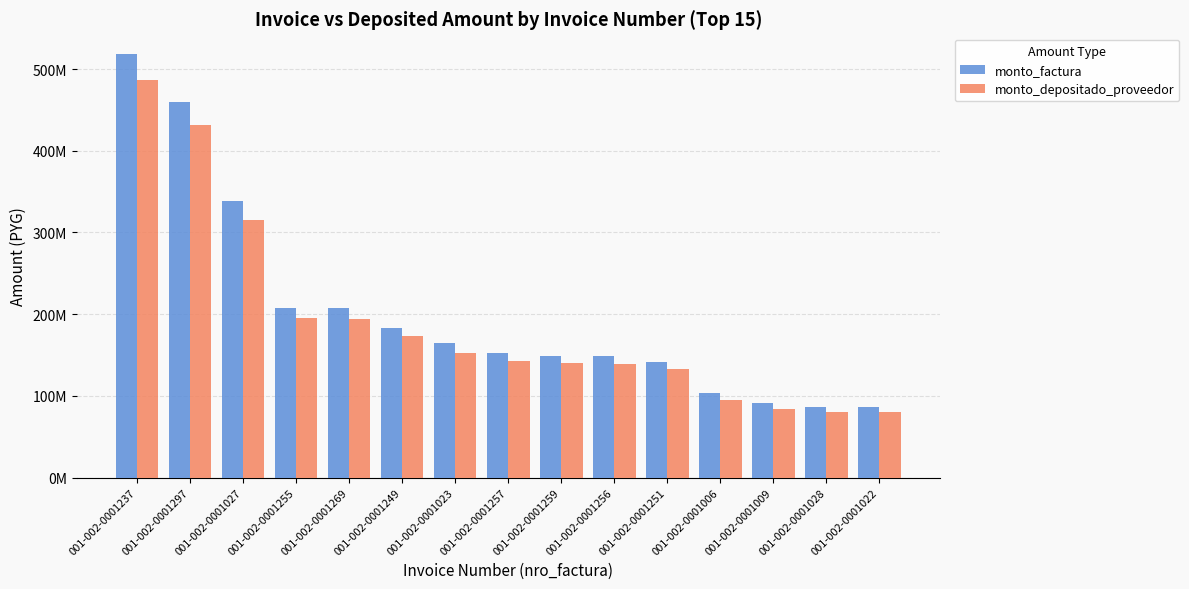

What is the greatest value displayed?

518000000